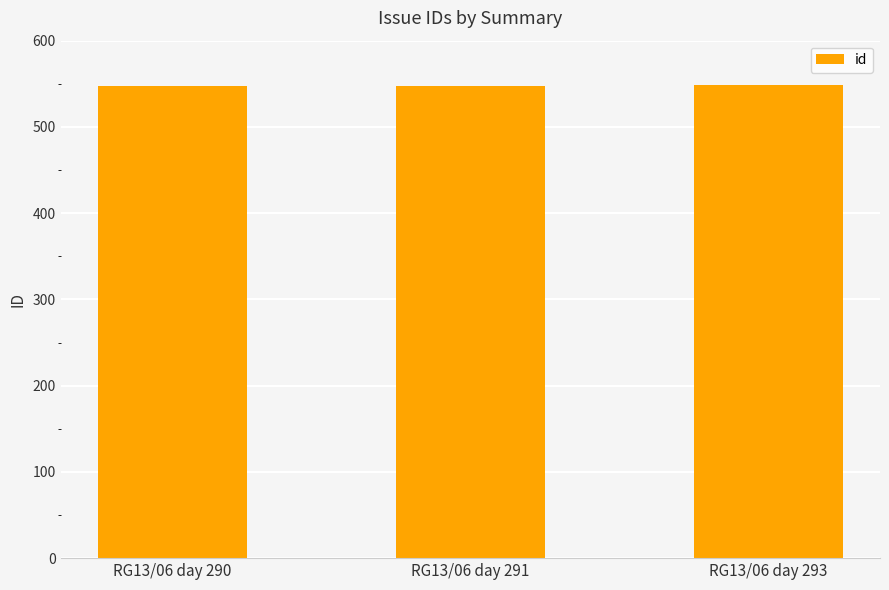

True or false: the data shows 730 at RG13/06 day 290.

False